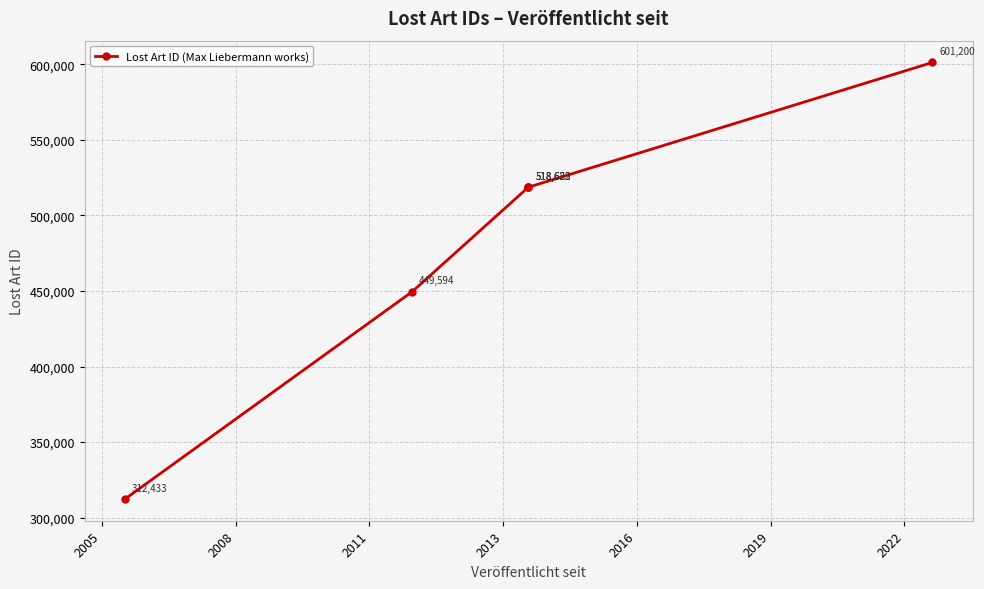

True or false: there are more than 0 points higher than both neighbors.

False